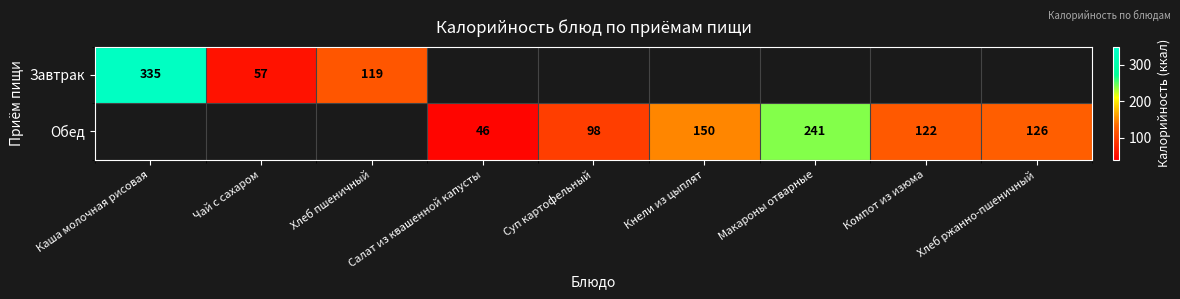

The value of Завтрак at Каша молочная рисовая is 335. True or false?

True